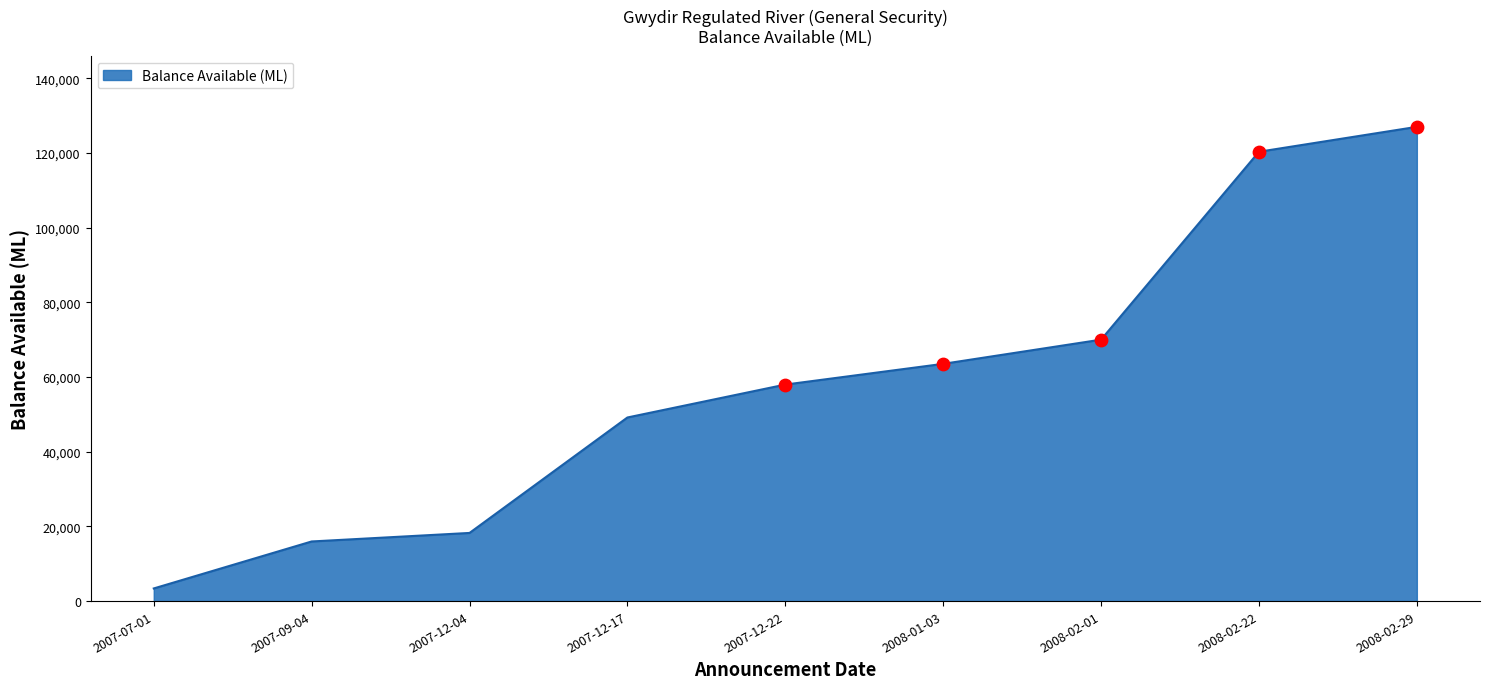

What is the change in value from 2007-12-04 to 2008-02-22?

+102113